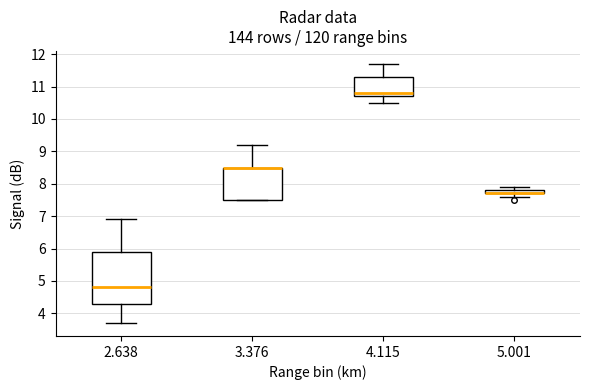

Where is the lower edge of the box at x = 5.001 on the y-axis? The values are not printed on the chart, so give them approximately, as read against the axis.

7.7